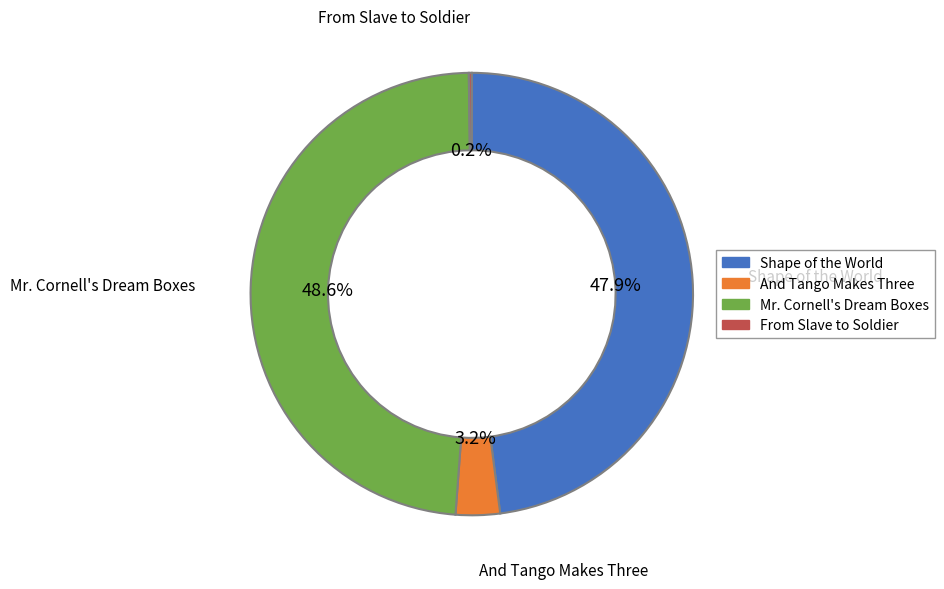

Which has a higher value, Mr. Cornell's Dream Boxes or Shape of the World?

Mr. Cornell's Dream Boxes